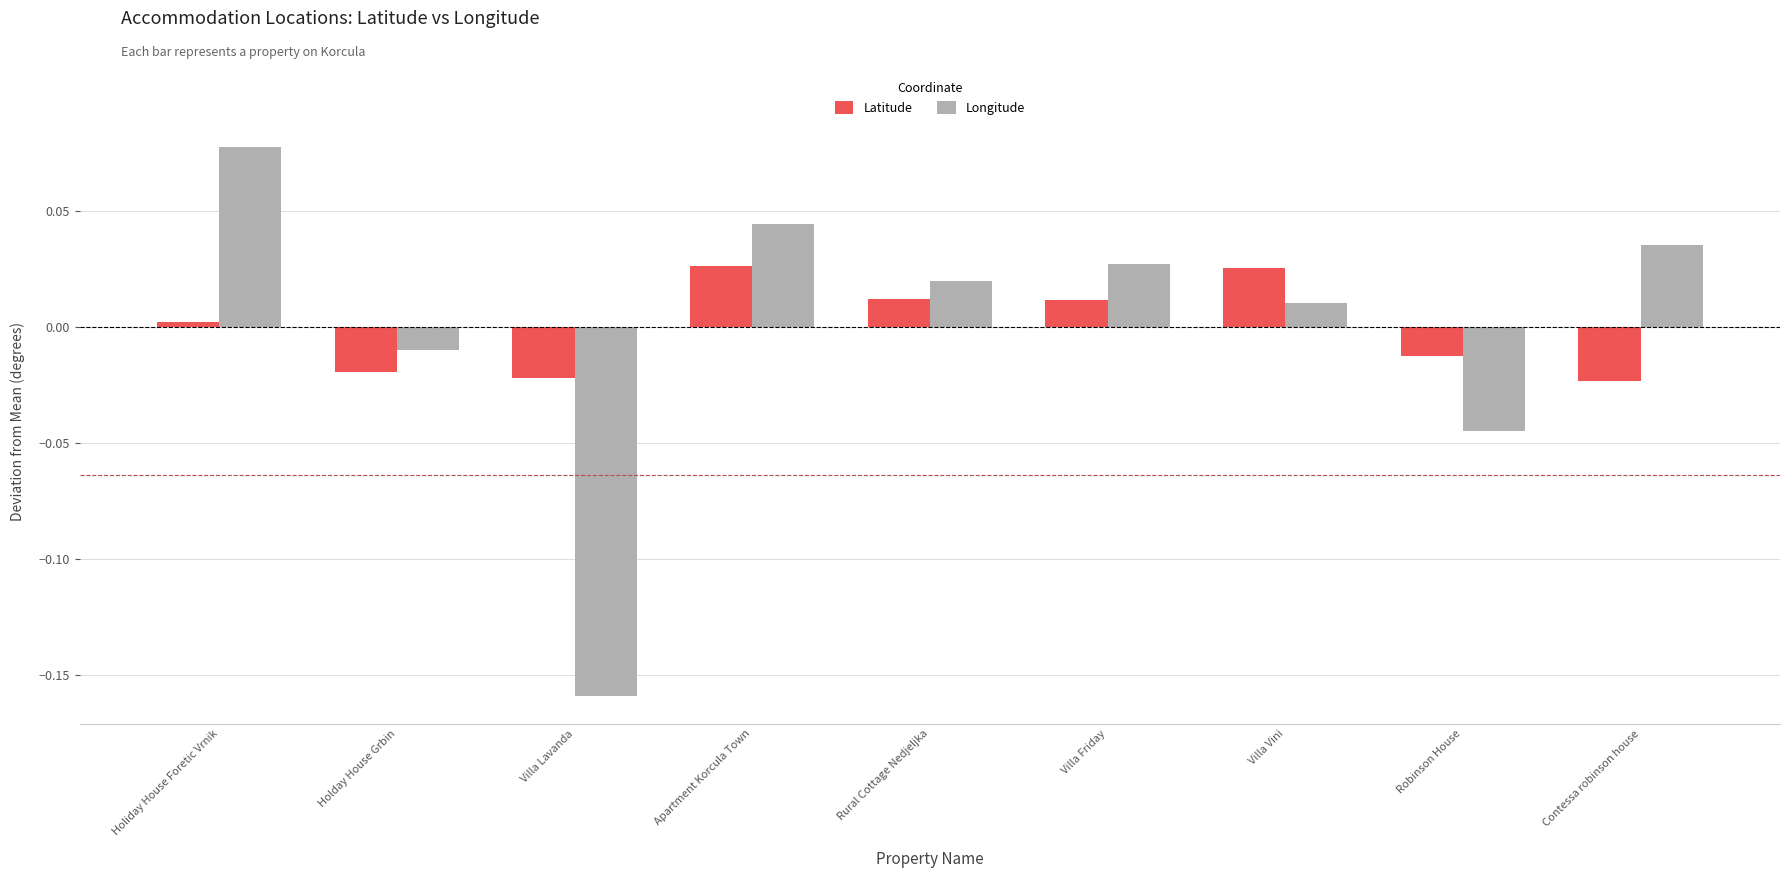

The value of Latitude at Contessa robinson house is -0.0. True or false?

True